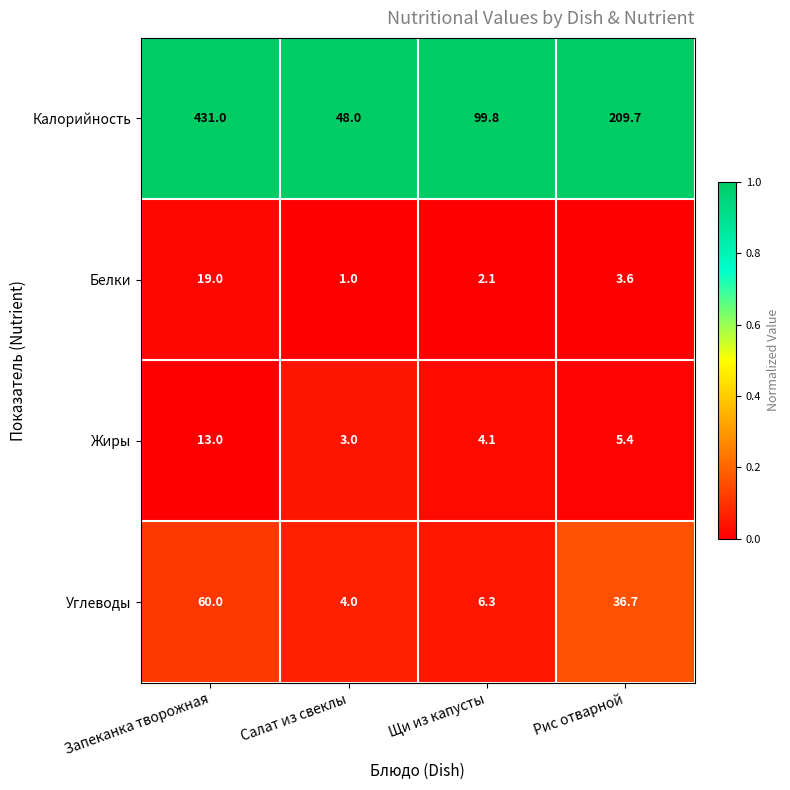

Is it true that Калорийность equals 25.8 at Салат из свеклы?

False